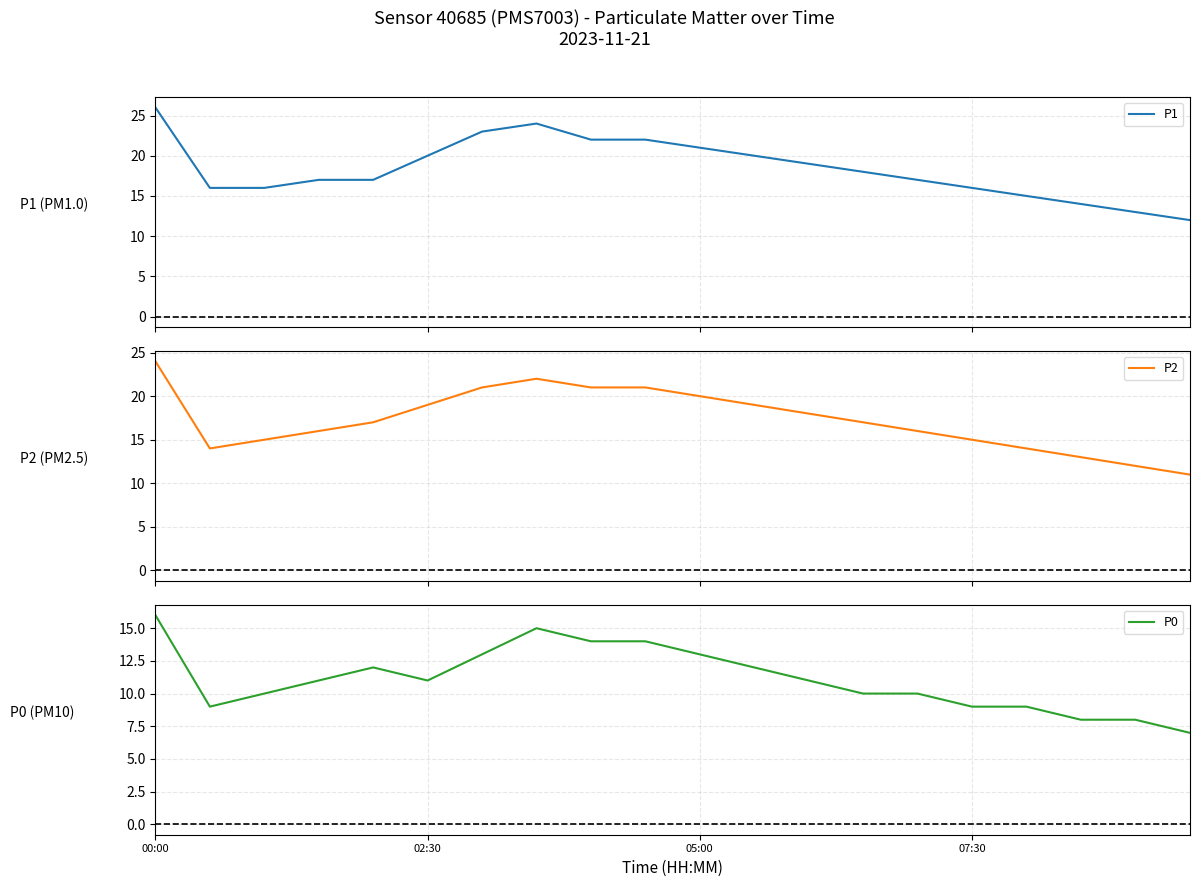

What is the average value of the P0 series?

11